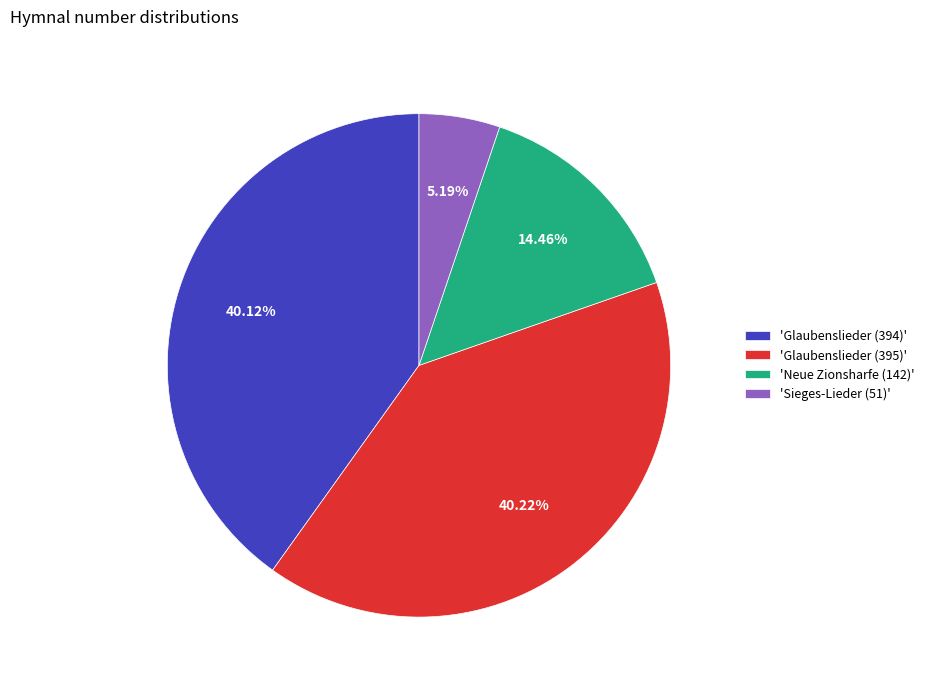

What is the ratio of the value at 'Glaubenslieder (395)' to the value at 'Sieges-Lieder (51)'?

7.7